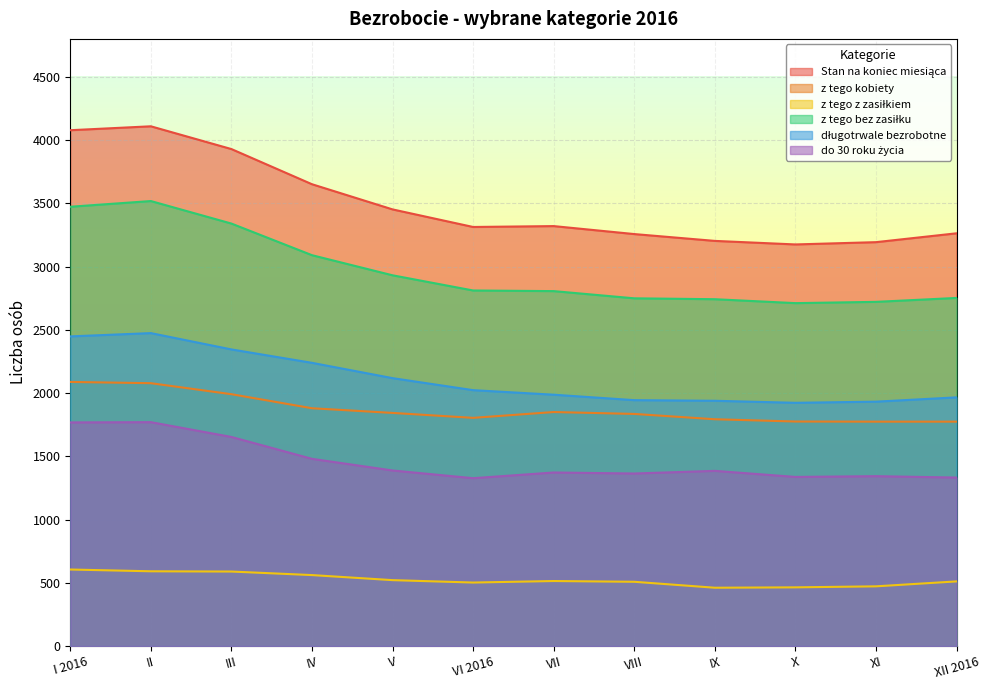

What is the label of the 9th point from the right?

IV